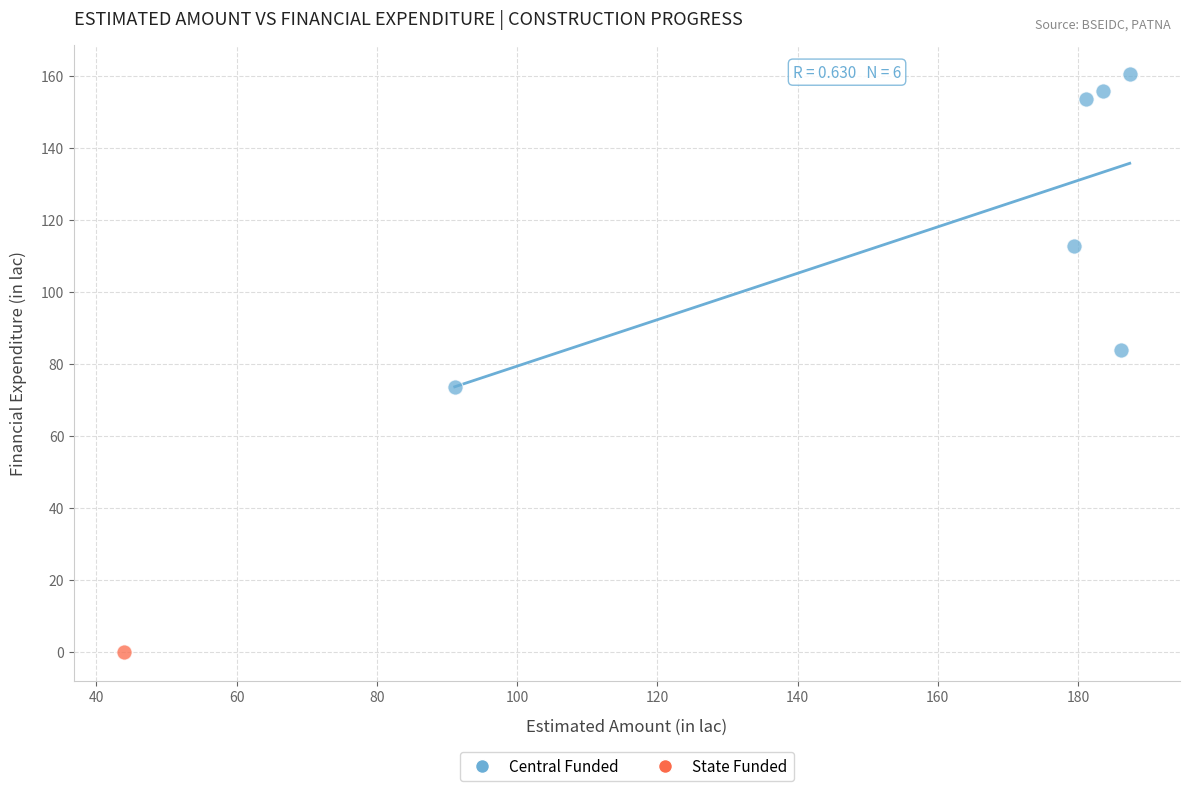

What are all the series names shown in the legend?

Central Funded, State Funded